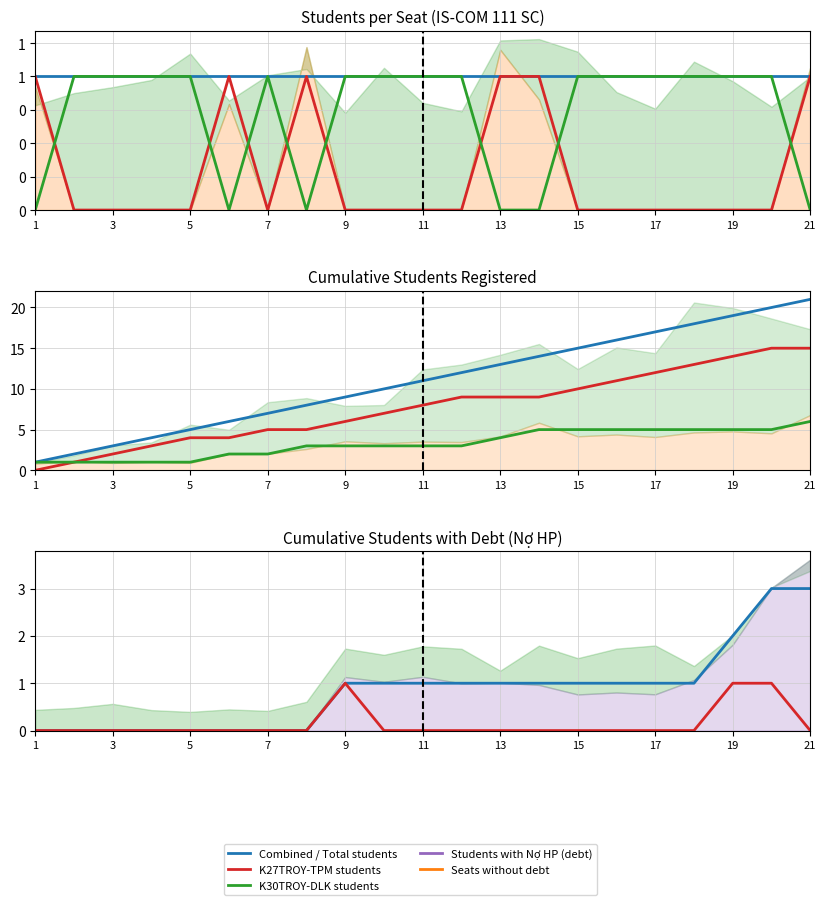

True or false: No Debt and K27TROY-TPM cross at least once.

True